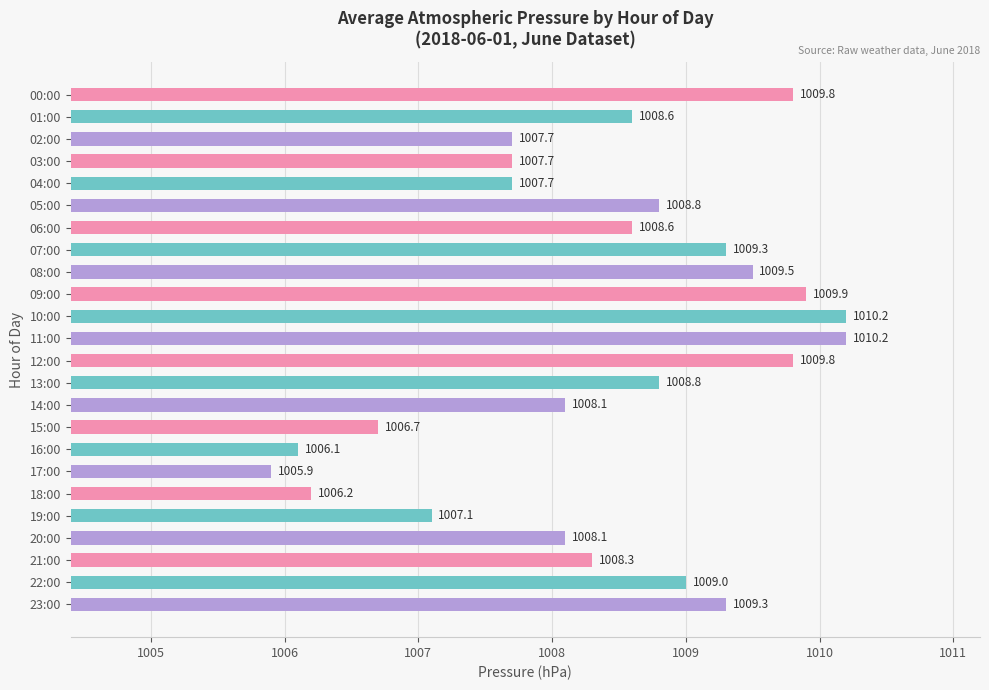

How many bars are there in total?

24